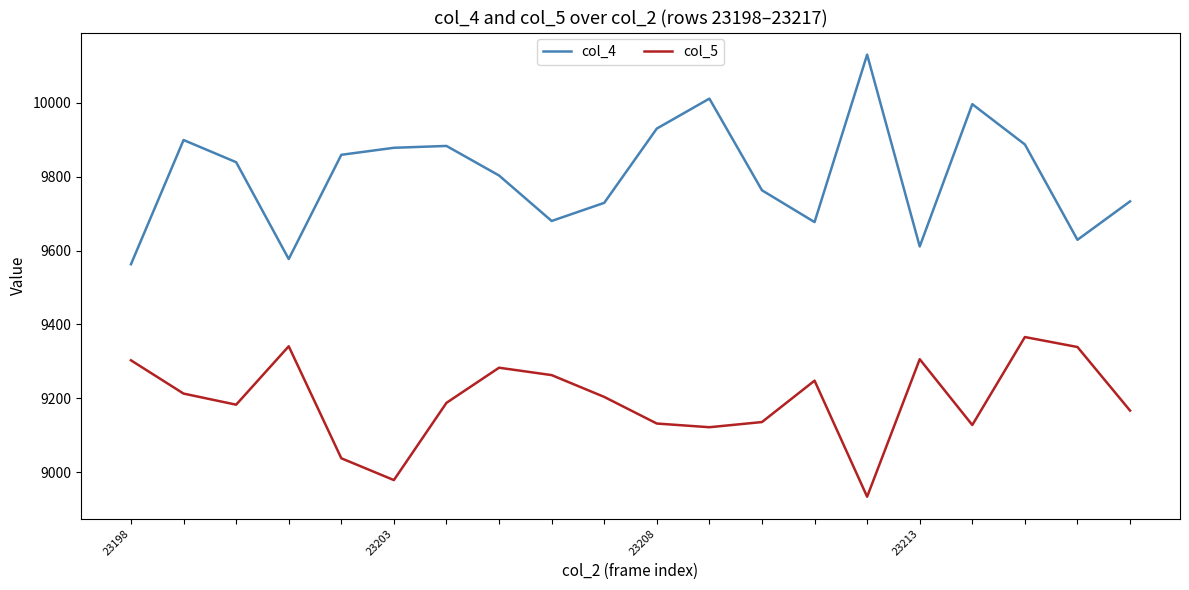

What is the smallest value displayed?

8934